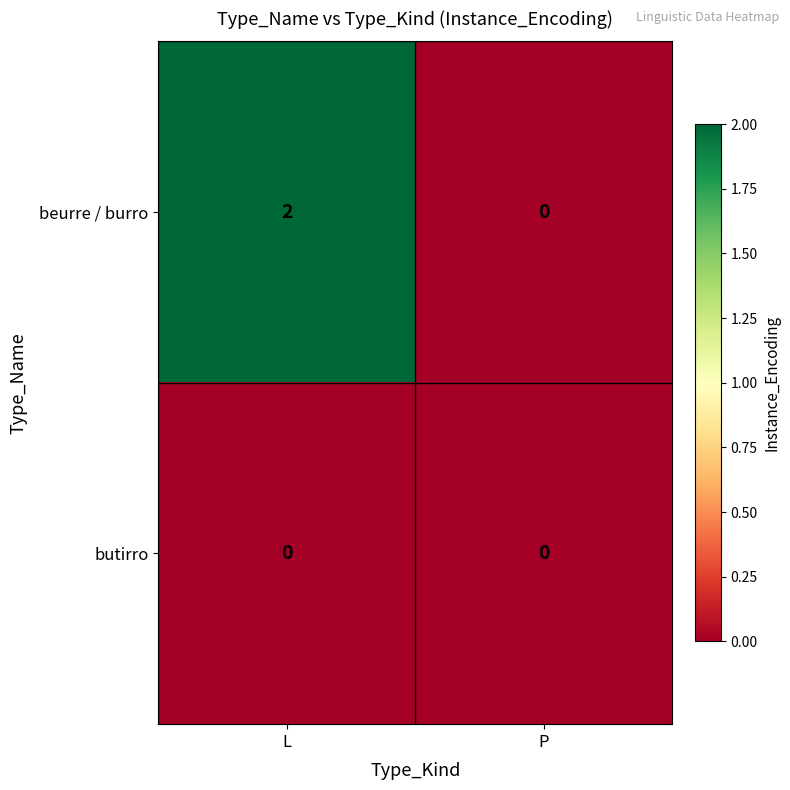

Which category has the highest value across all series?

L